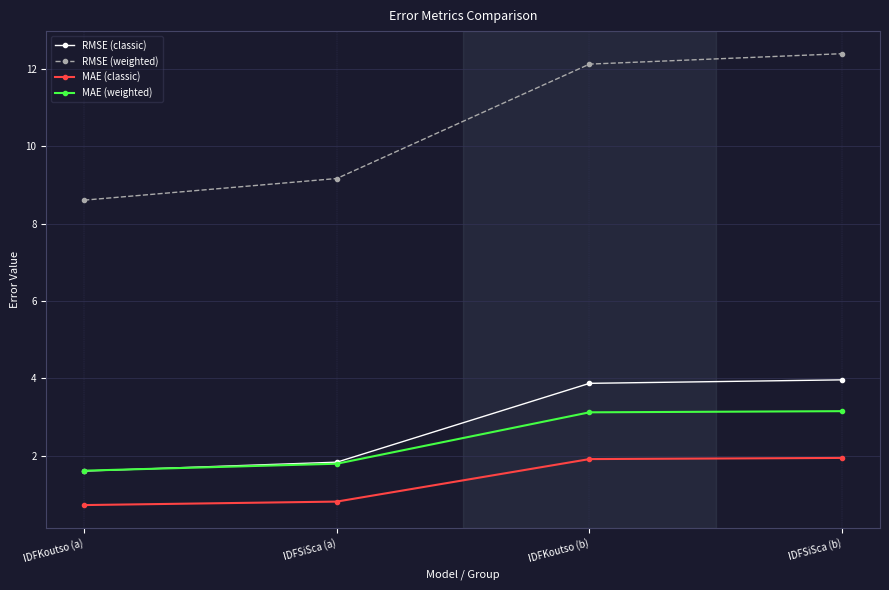

At how many categories does at least one series exceed 7?

4